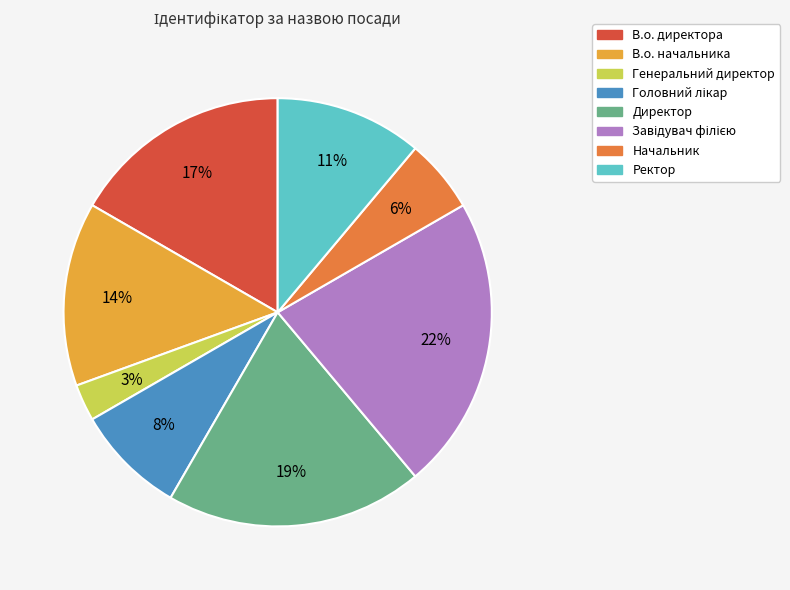

Is there a majority slice in this chart?

No